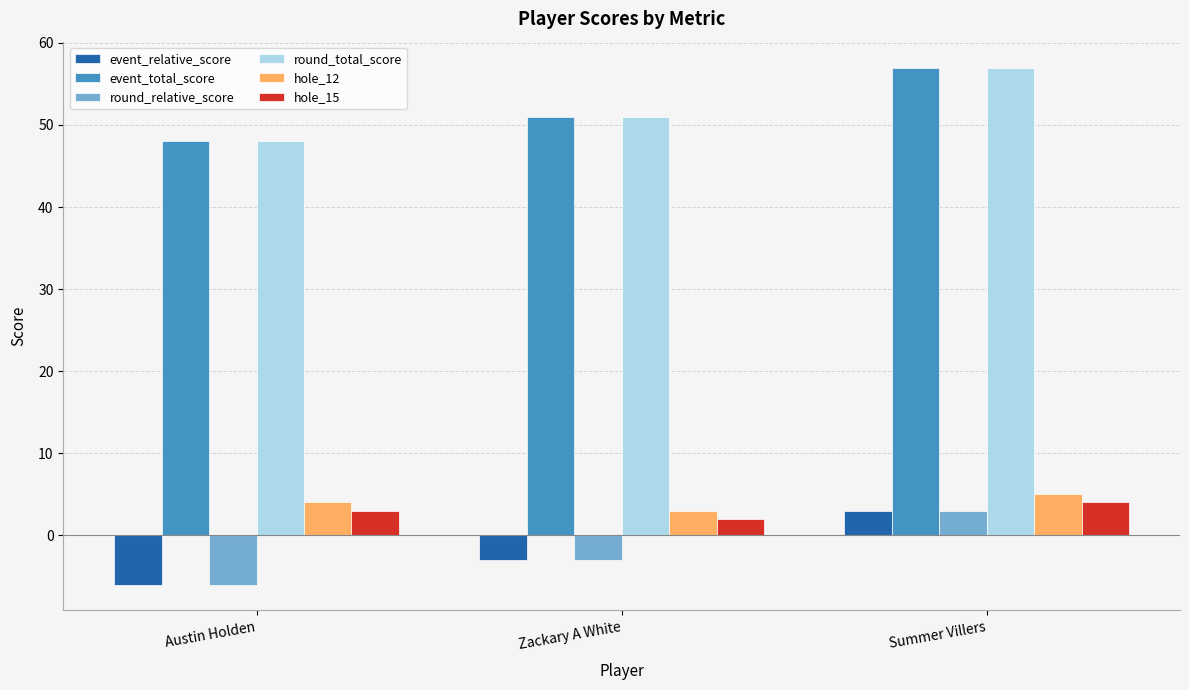

What is the difference between the maximum and second lowest values in the round_total_score series?

6